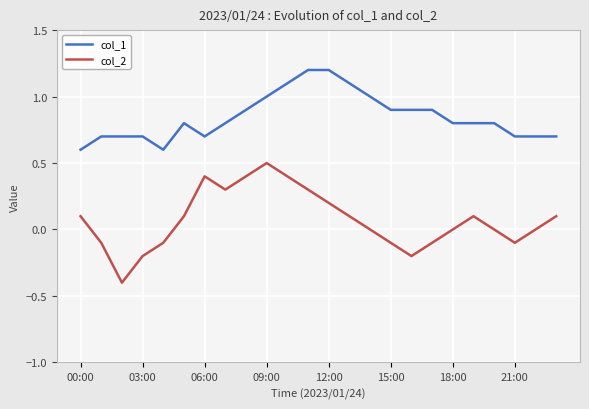

What are all the series names shown in the legend?

col_1, col_2